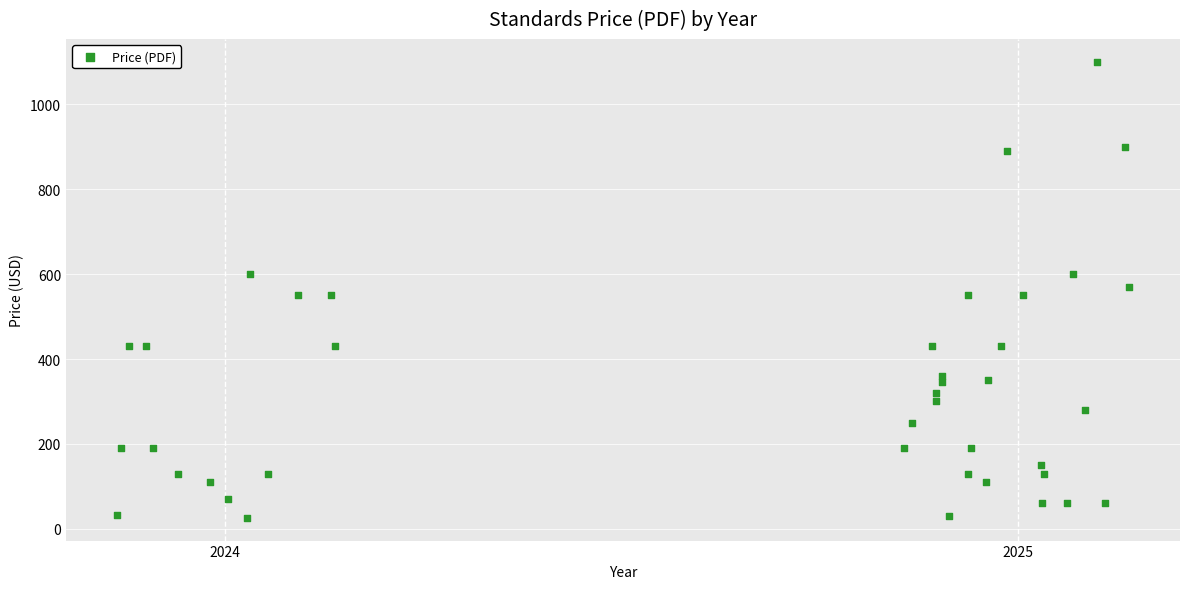

What is the range of Y values (max minus min)?

1074